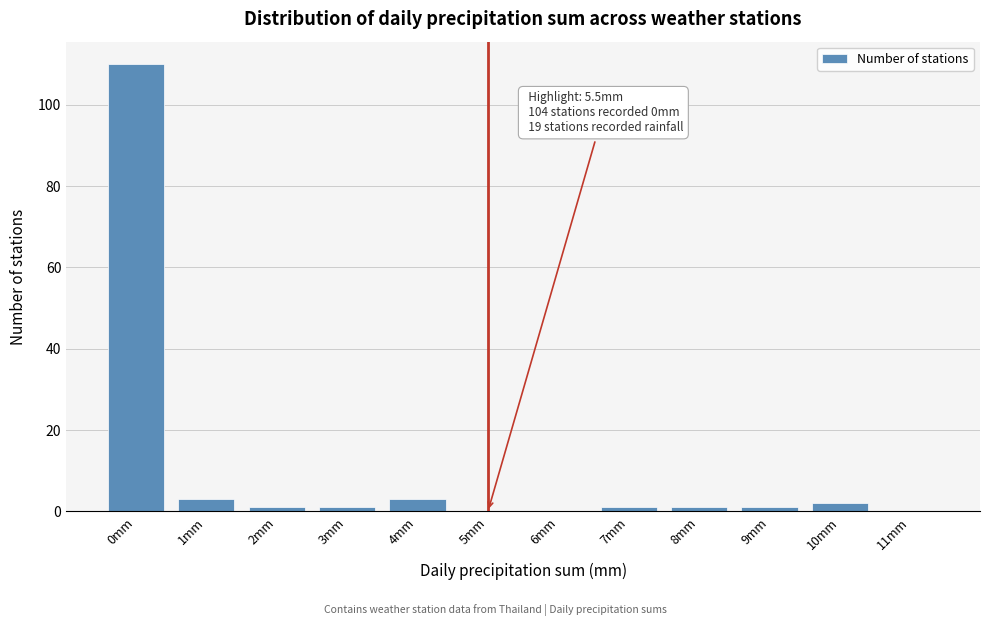

Reading right to left, transcribe all the data shown in this chart.

11mm=0	10mm=2	9mm=1	8mm=1	7mm=1	6mm=0	5mm=0	4mm=3	3mm=1	2mm=1	1mm=3	0mm=110